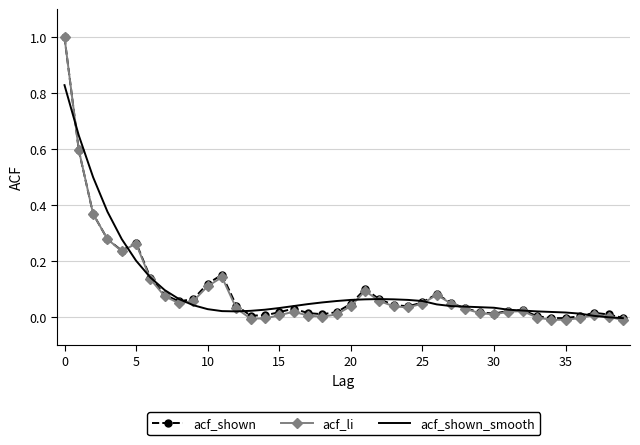

True or false: acf_shown has more than 0 interior local peaks.

True